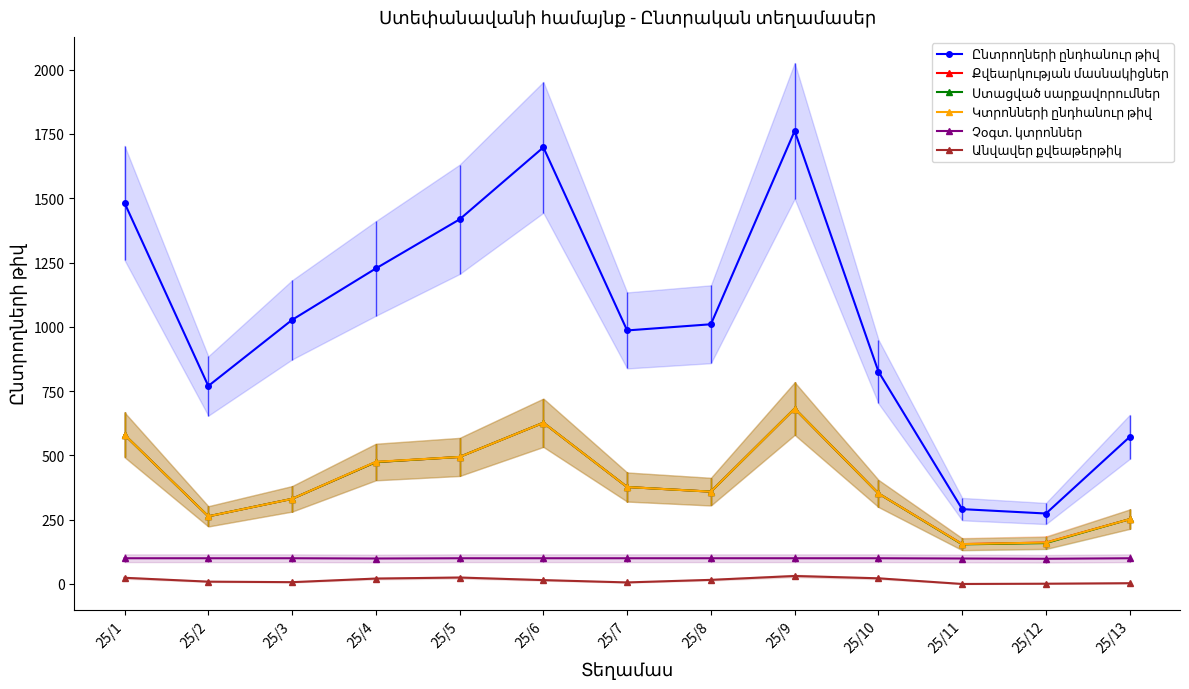

How many positive values does the Անվավեր քվեաթերթիկ series have?

12